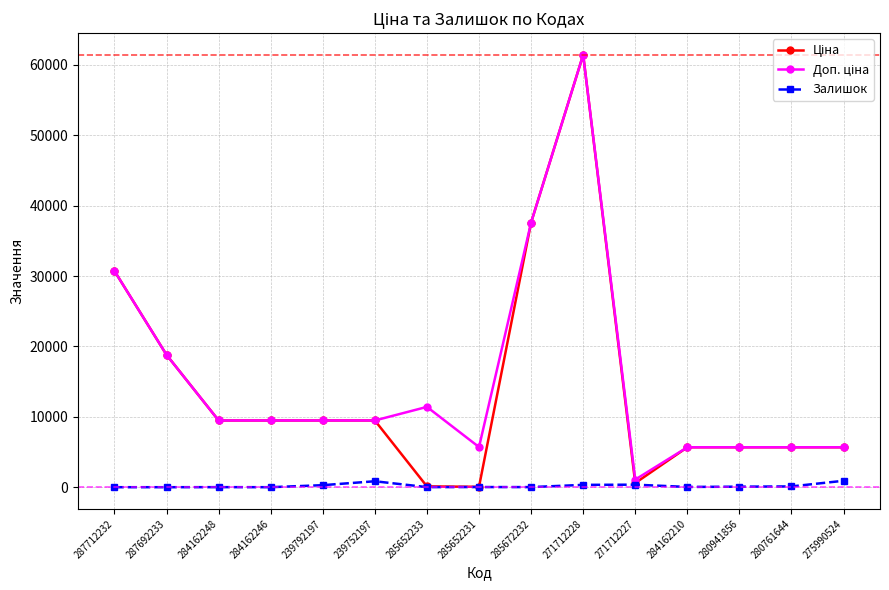

What is the maximum value shown in the chart?

61434.3